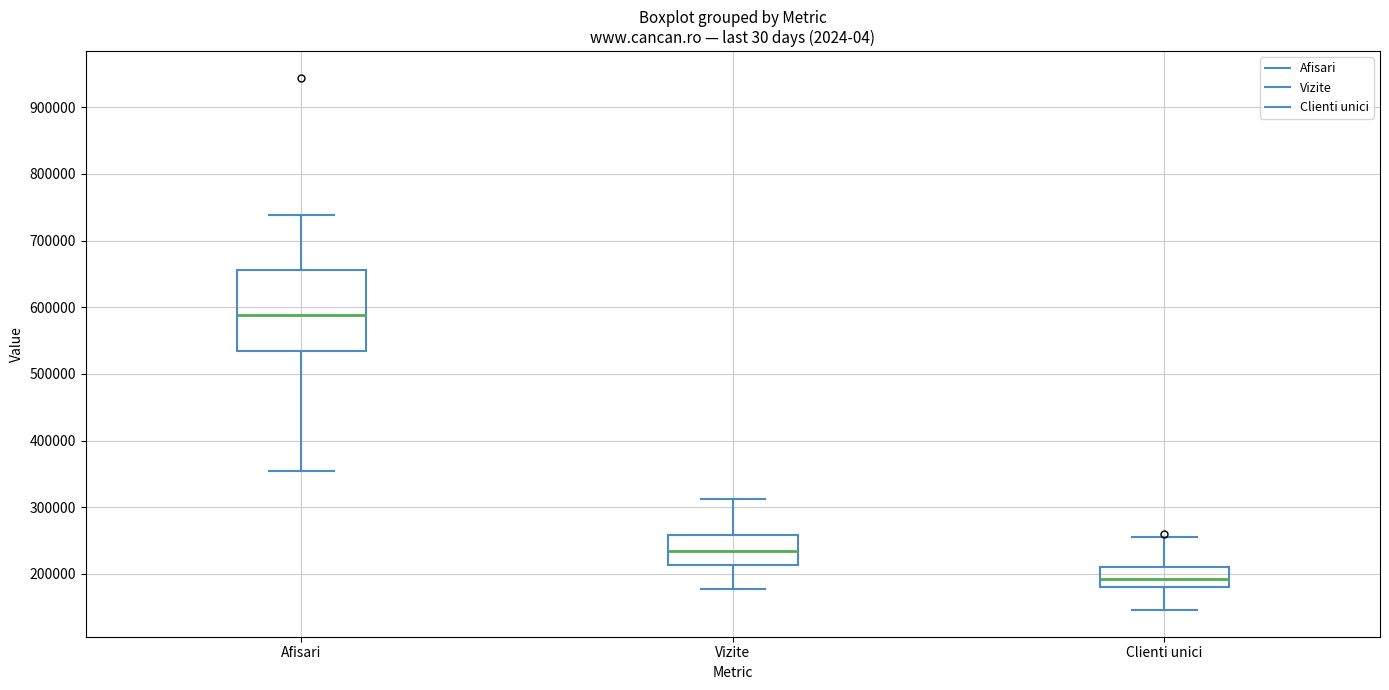

Reading left to right, transcribe this box plot: for each box, give where its median line is, the range the box spans, and where its two whiskers end, as read against the y-axis. The values are not printed on the chart, so give them approximately, as read against the axis.

Afisari: median 590000, box 530000 to 660000, whiskers 350000 to 740000
Vizite: median 230000, box 210000 to 260000, whiskers 180000 to 310000
Clienti unici: median 190000, box 180000 to 210000, whiskers 150000 to 260000